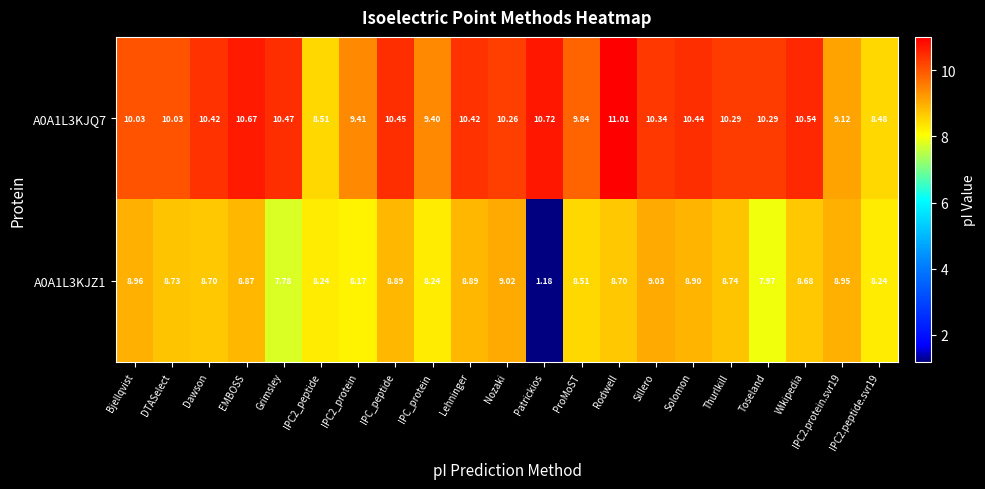

Is the value of A0A1L3KJZ1 at Bjellqvist greater than the value of A0A1L3KJQ7 at IPC_protein?

No